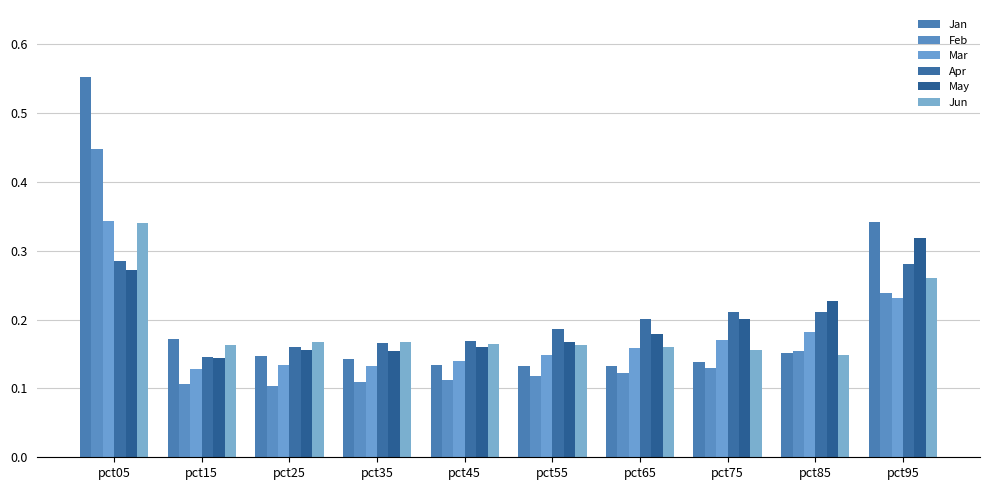

What is the value of the Jun bar at the 8th from the left?

0.2